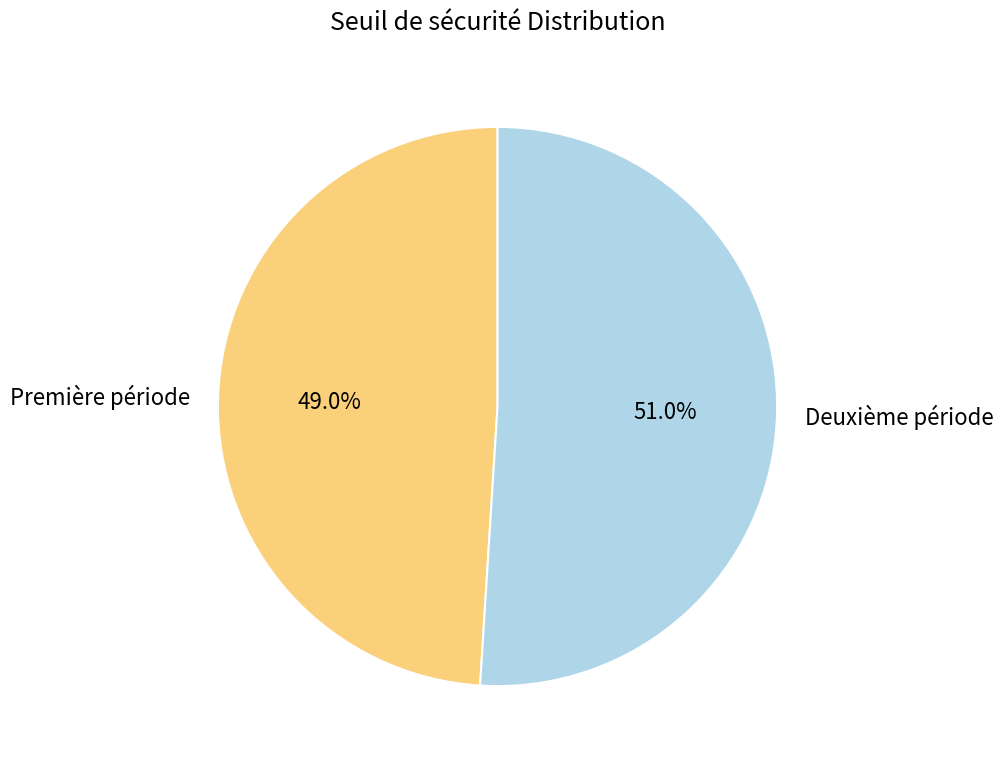

Is there any slice that represents more than half of the pie?

Yes